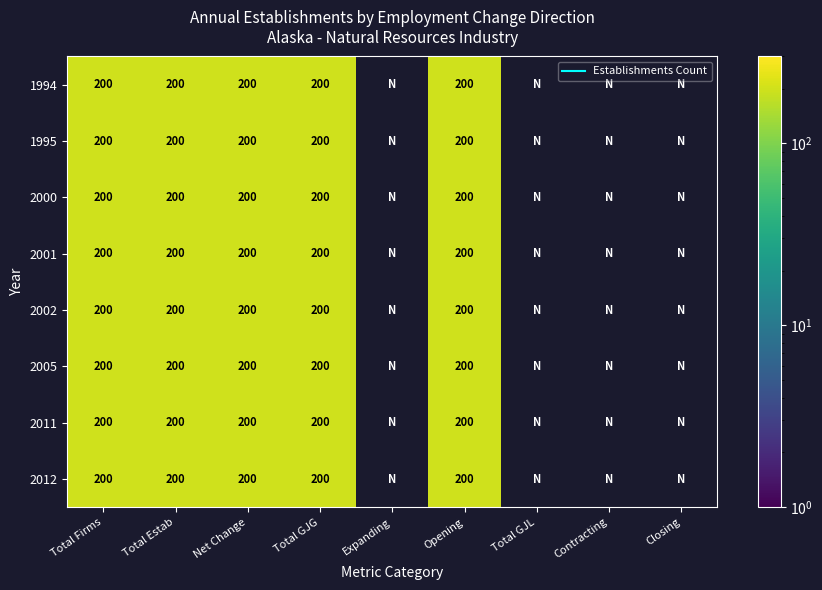

List the labels in order of 2000 value, largest first.

0, 1, 2, 3, 5, 4, 6, 7, 8